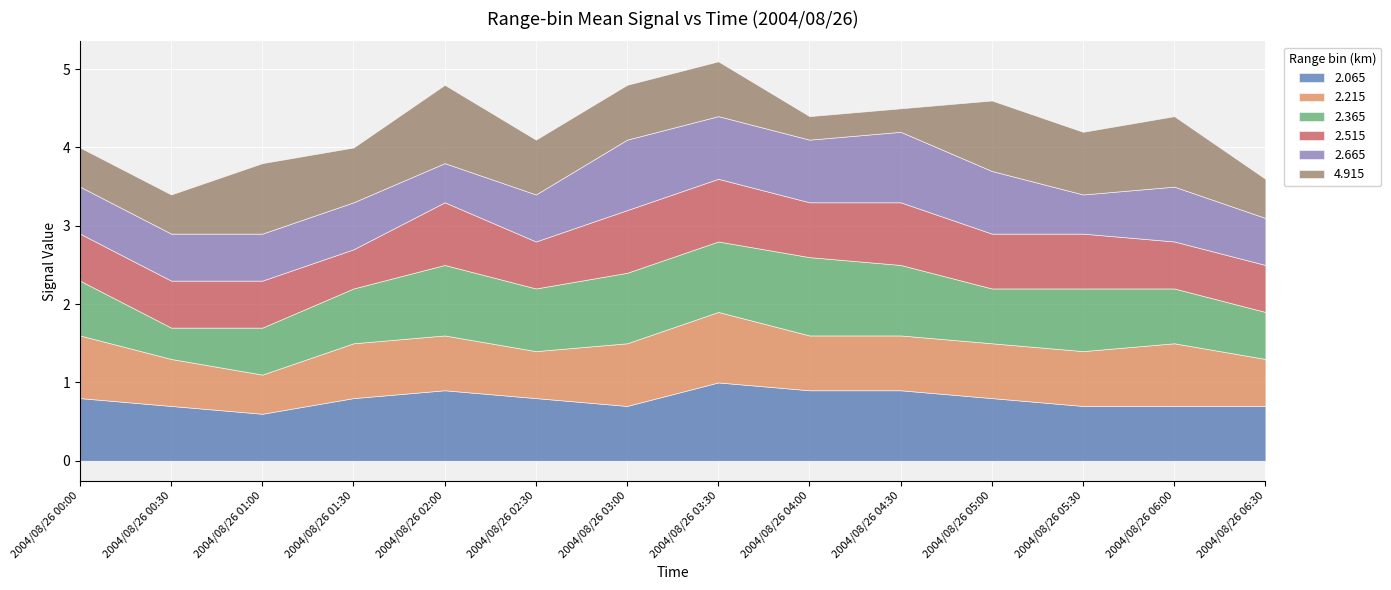

Where is the first local maximum for 4.915?

2004/08/26 01:00